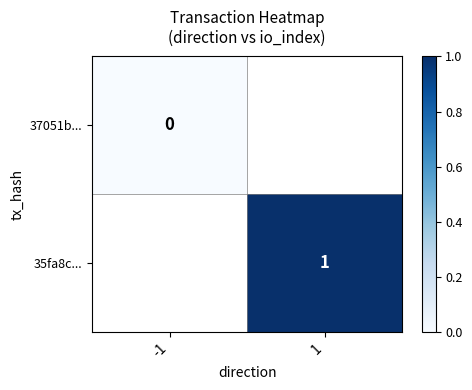

Which category has the lowest value across all series?

-1